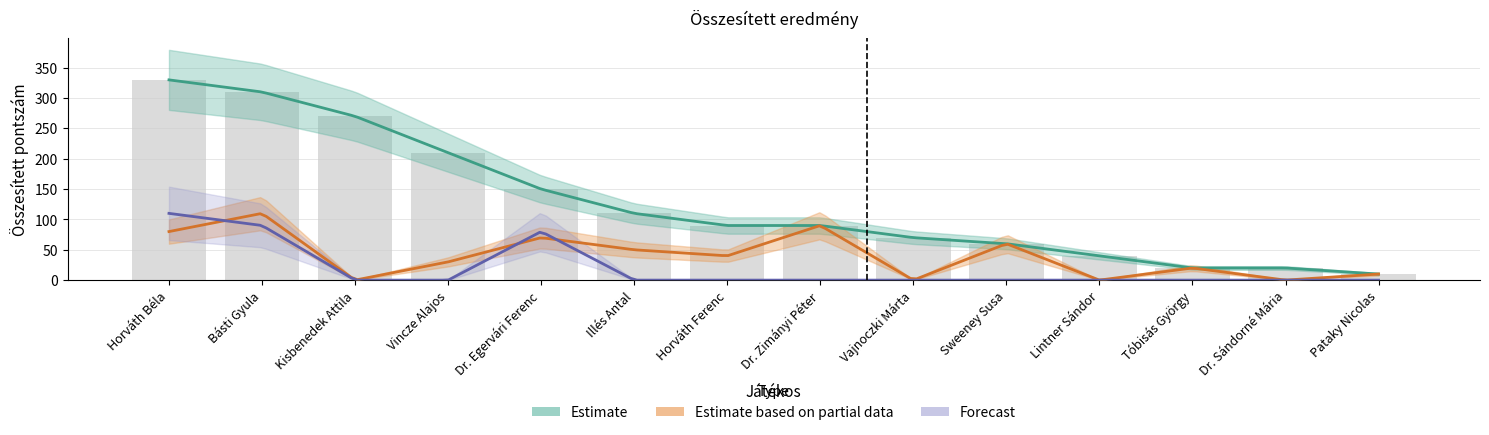

List the series in order of their overall mean, highest first.

Estimate, Estimate based on partial data, Forecast